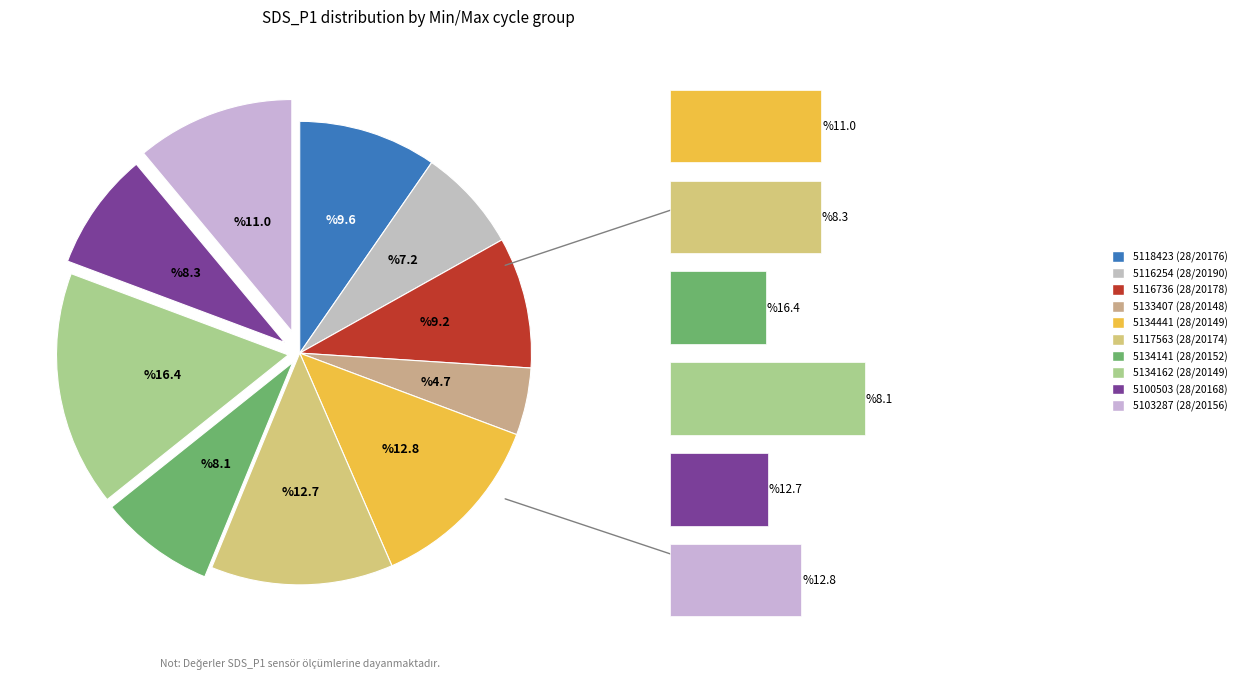

The 5133407 slice represents 5% of the pie. True or false?

True